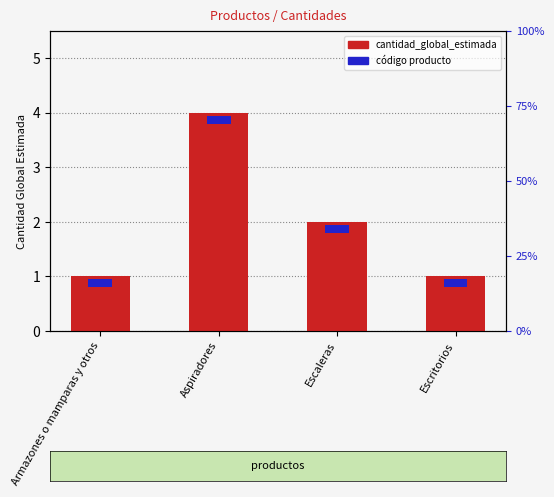

List the labels in order of value, smallest first.

Armazones o mamparas y otros, Escritorios, Escaleras, Aspiradores